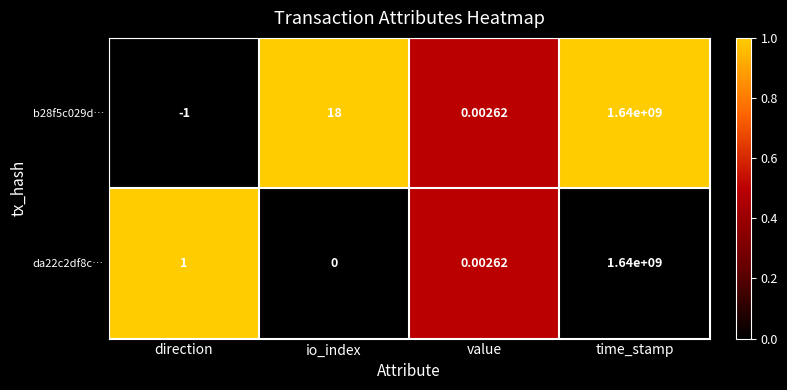

Where is da22c2df8c… nearest to the value 820000000?

direction